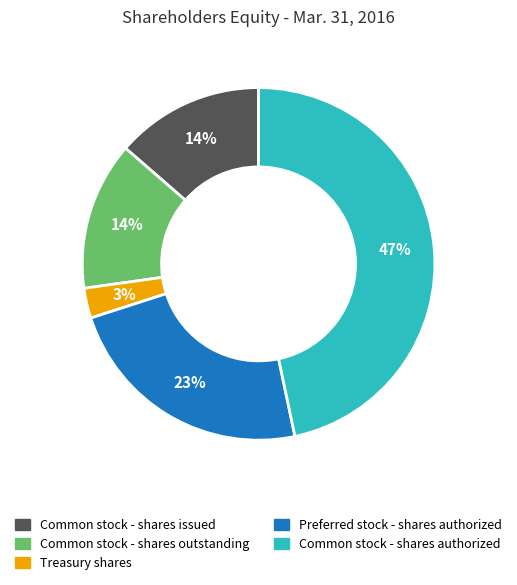

How many segments does this pie chart have?

5